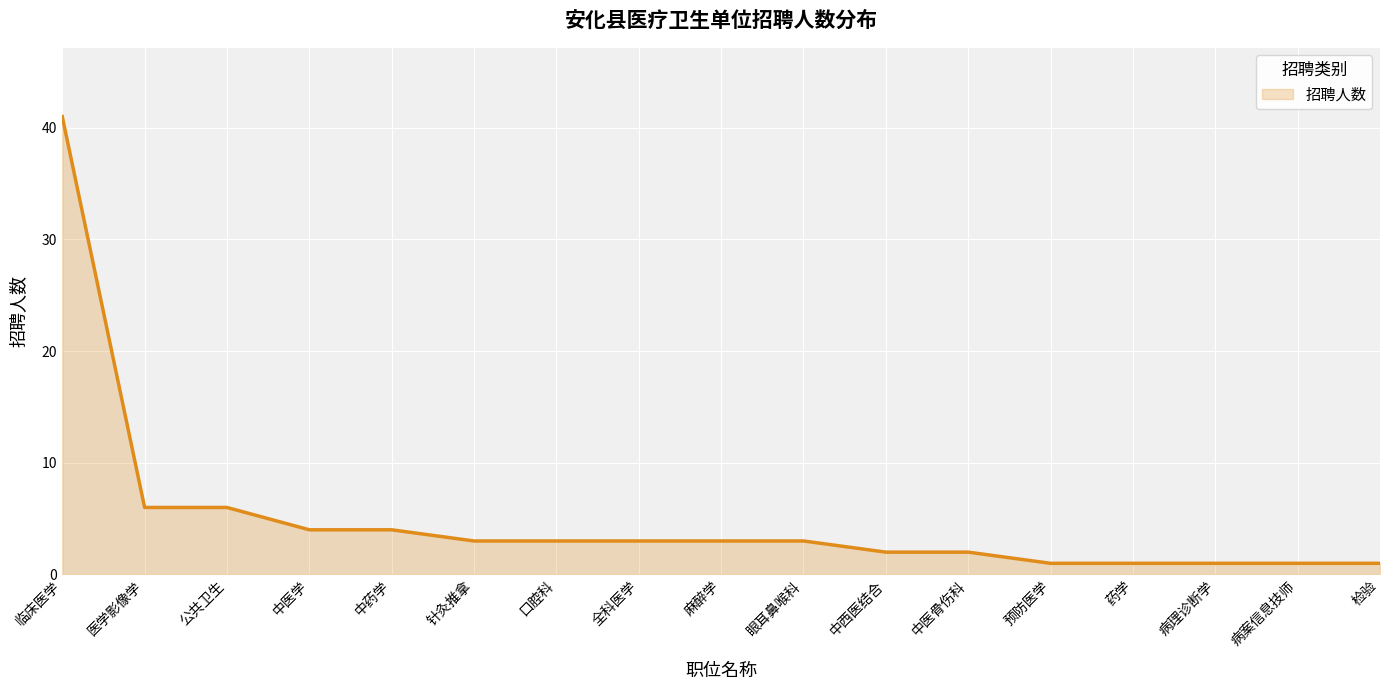

How many categories are shown in the chart?

17